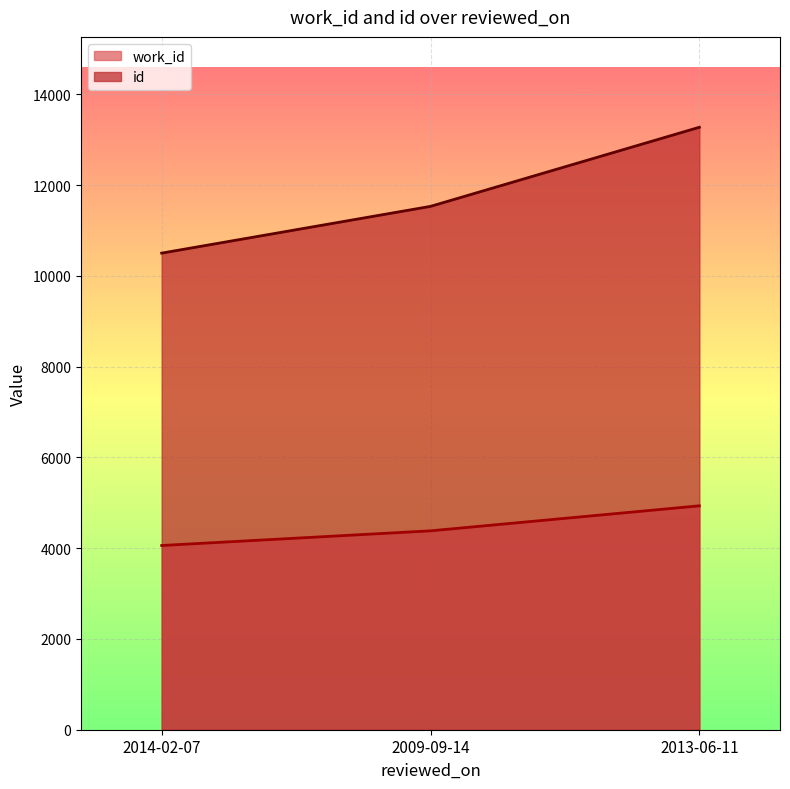

Does the chart display data point markers on the line(s)?

No